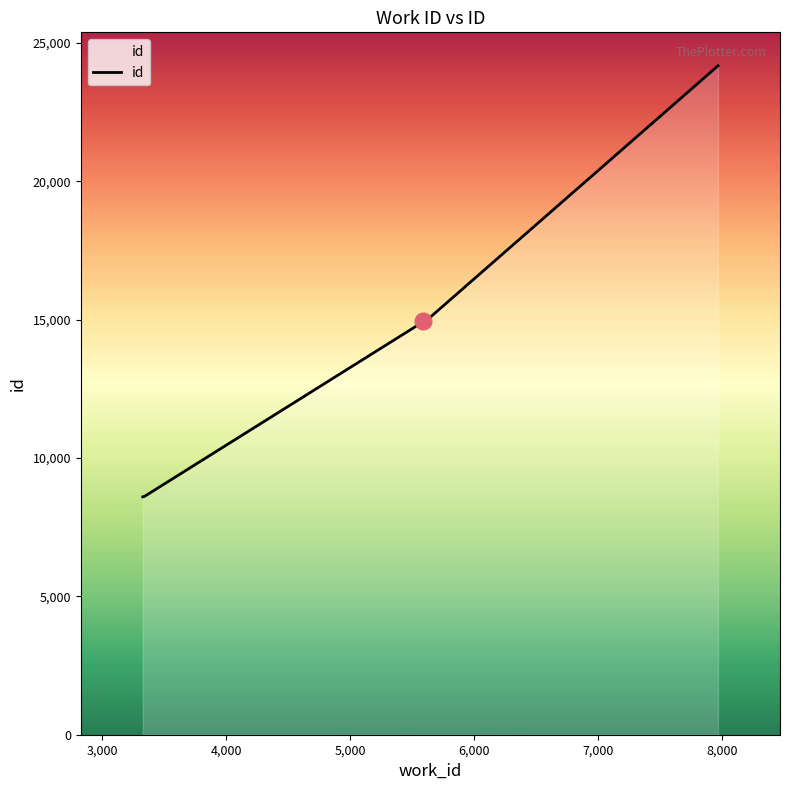

What is the greatest value displayed?

24176